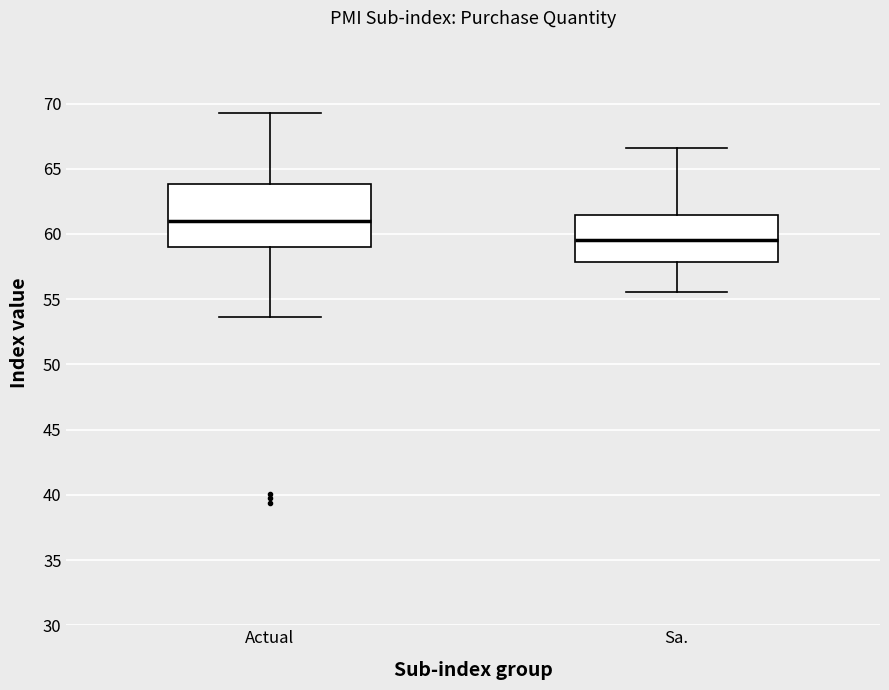

Which box has the highest median line?

Actual